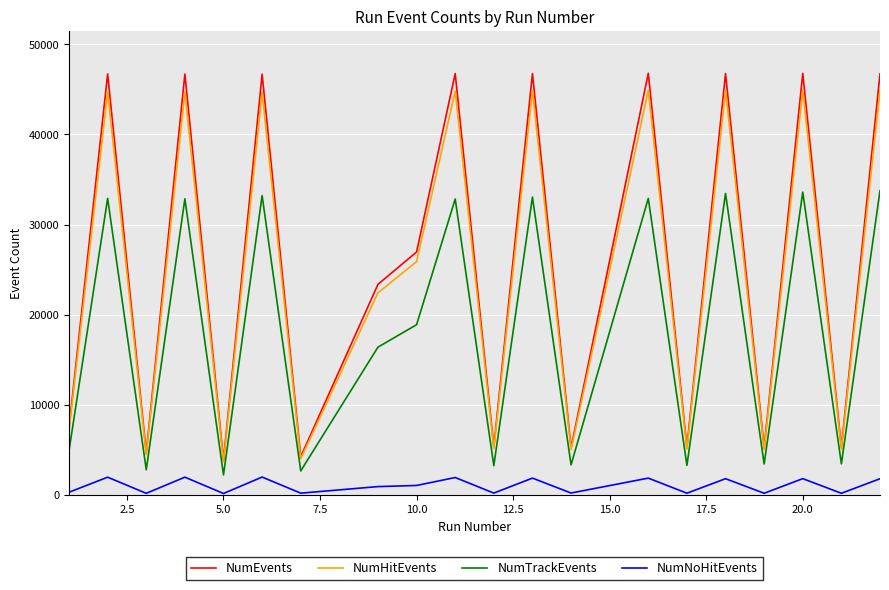

What is the minimum value for NumEvents?

3878